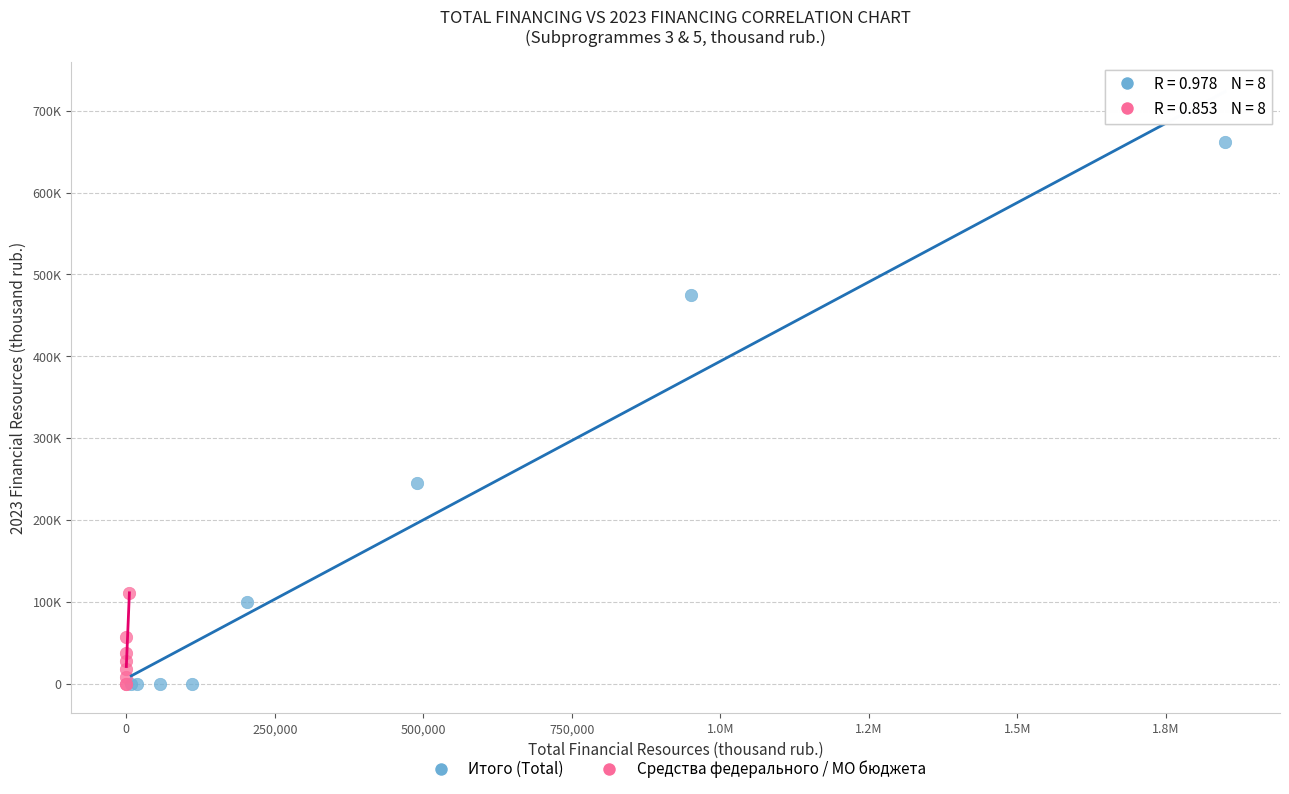

What are all the series names shown in the legend?

Итого (Total), Средства федерального / МО бюджета